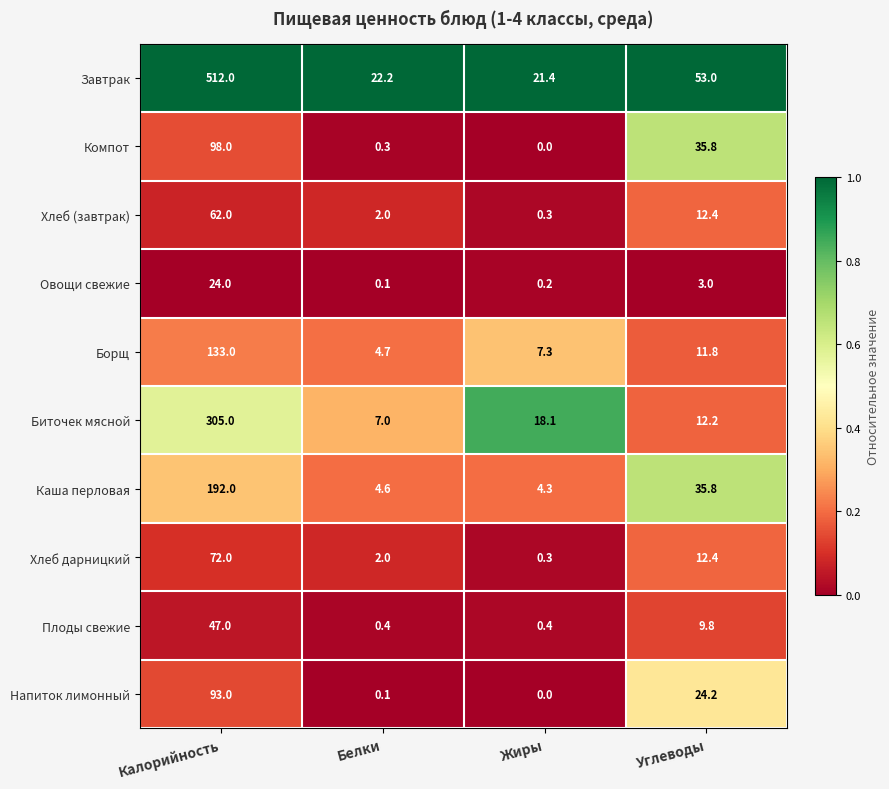

At which label does Компот first exceed 35?

Калорийность